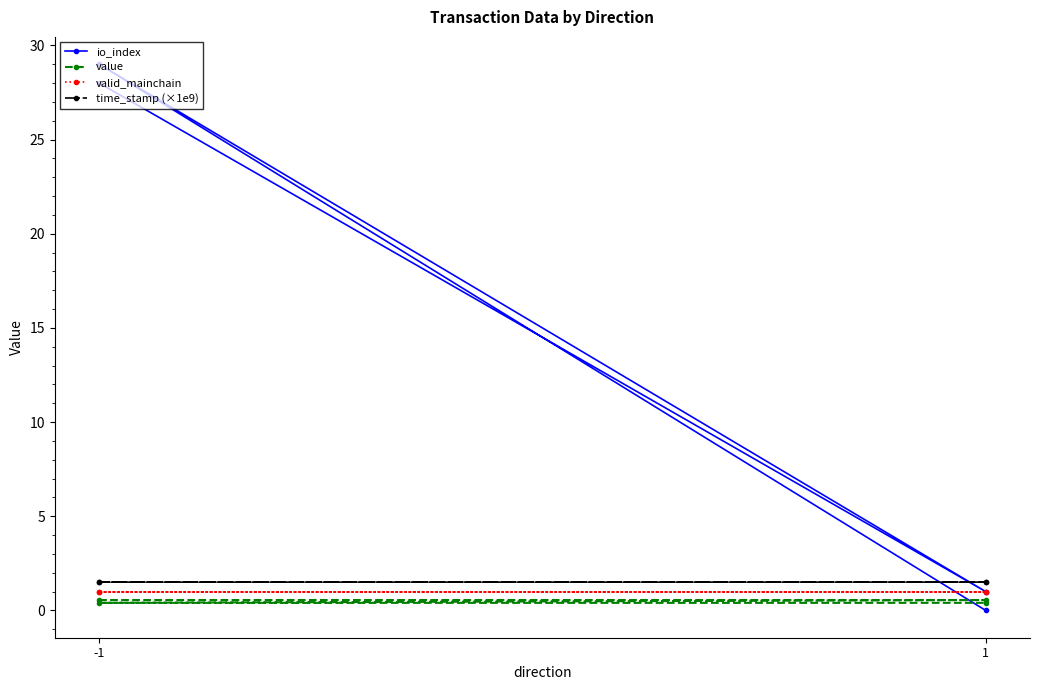

What is the sum of all time_stamp (×1e9) values?

6.0